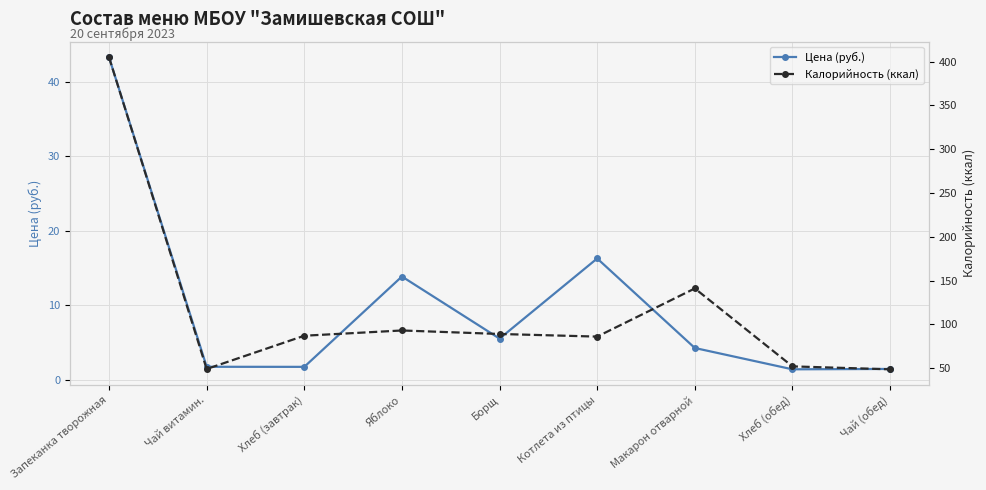

Reading right to left, what are all the values shown in this chart?

Цена (руб.): Чай (обед)=1.5	Хлеб (обед)=1.4	Макарон отварной=4.3	Котлета из птицы=16.3	Борщ=5.5	Яблоко=13.9	Хлеб (завтрак)=1.8	Чай витамин.=1.8	Запеканка творожная=43.3
Калорийность (ккал): Чай (обед)=48.6	Хлеб (обед)=52.0	Макарон отварной=141.0	Котлета из птицы=86.0	Борщ=89.0	Яблоко=93.0	Хлеб (завтрак)=87.0	Чай витамин.=49.0	Запеканка творожная=405.0